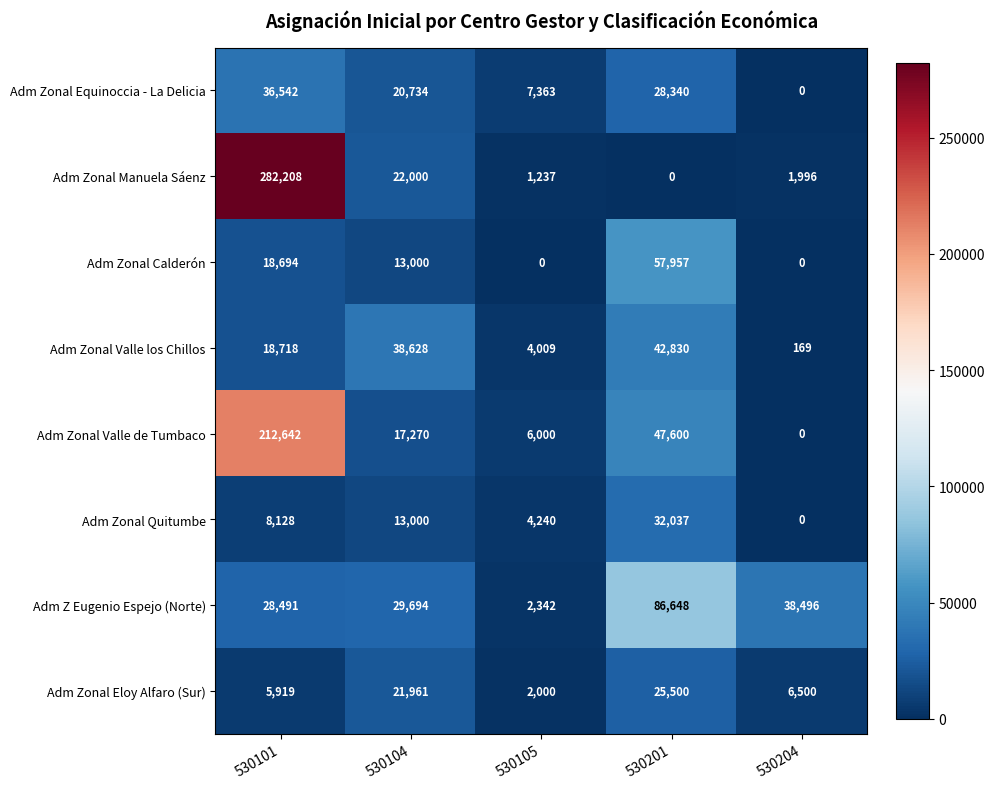

List the series in order of their peak value, lowest first.

Adm Zonal Eloy Alfaro (Sur), Adm Zonal Quitumbe, Adm Zonal Equinoccia - La Delicia, Adm Zonal Valle los Chillos, Adm Zonal Calderón, Adm Z Eugenio Espejo (Norte), Adm Zonal Valle de Tumbaco, Adm Zonal Manuela Sáenz